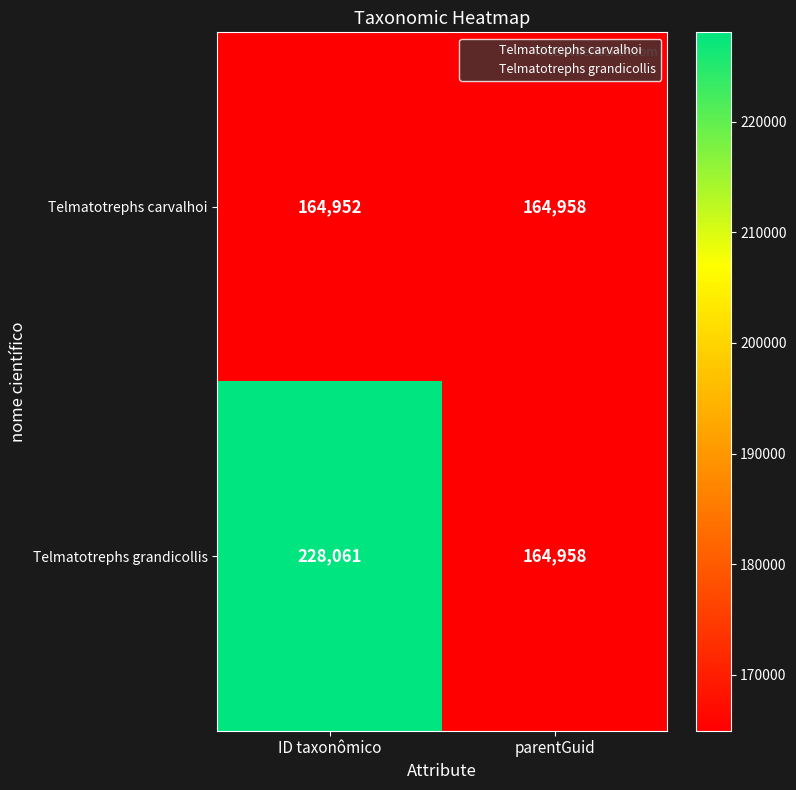

Rank the series by their average value, from lowest to highest.

Telmatotrephs carvalhoi, Telmatotrephs grandicollis